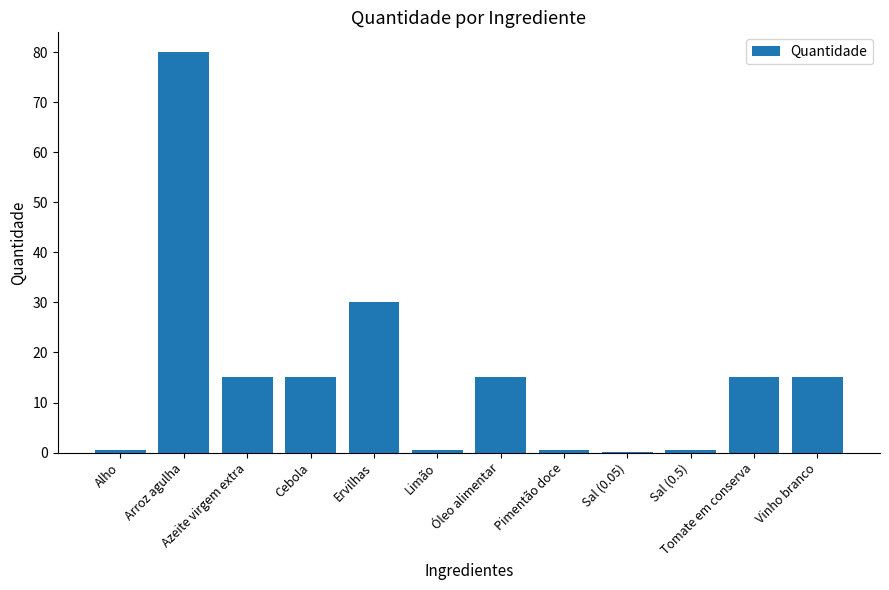

Which has a higher value, Sal (0.05) or Tomate em conserva?

Tomate em conserva